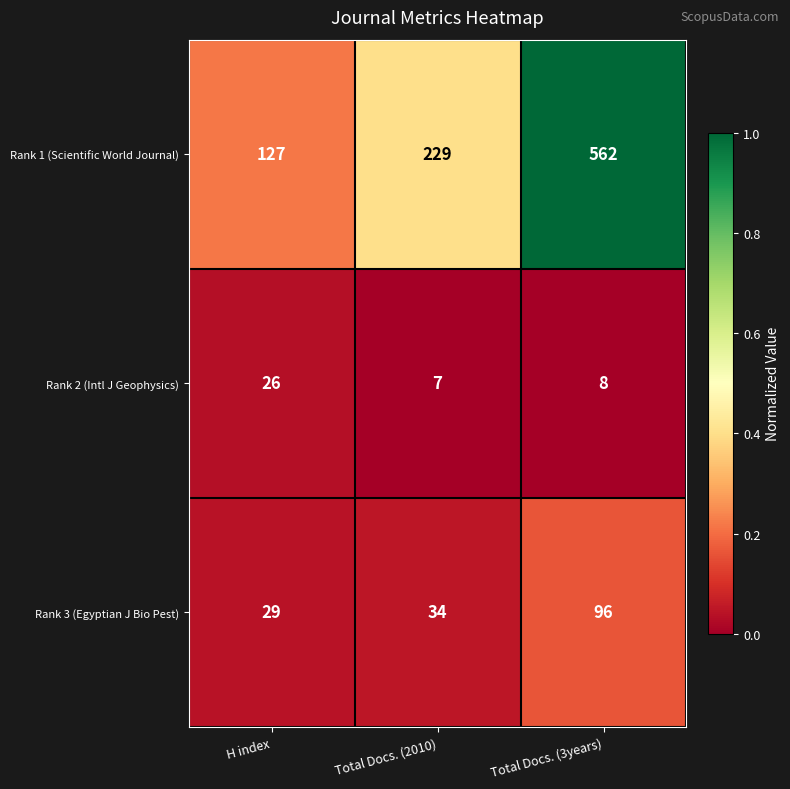

Reading right to left, list all the values displayed in this chart.

Rank 1 (Scientific World Journal): 562	229	127
Rank 2 (Intl J Geophysics): 8	7	26
Rank 3 (Egyptian J Bio Pest): 96	34	29